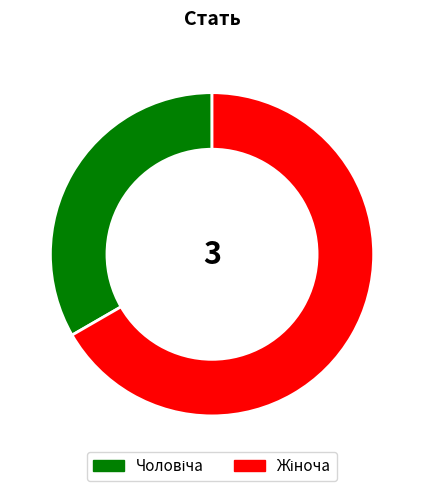

Is there a majority slice in this chart?

Yes